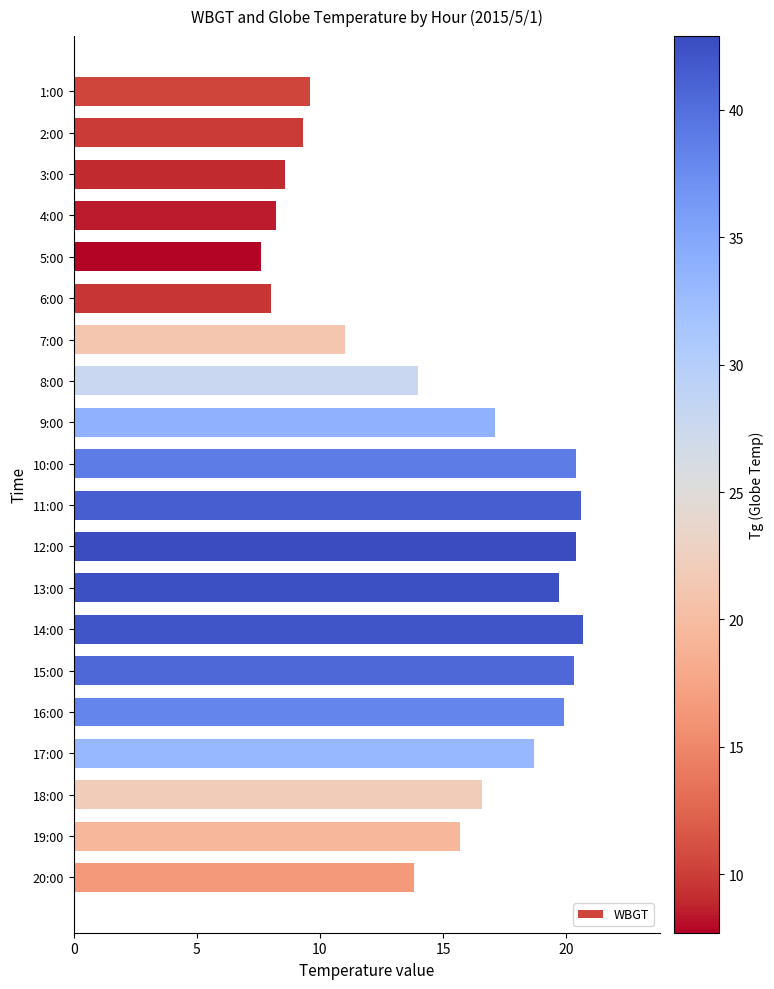

How many categories are shown in the chart?

20